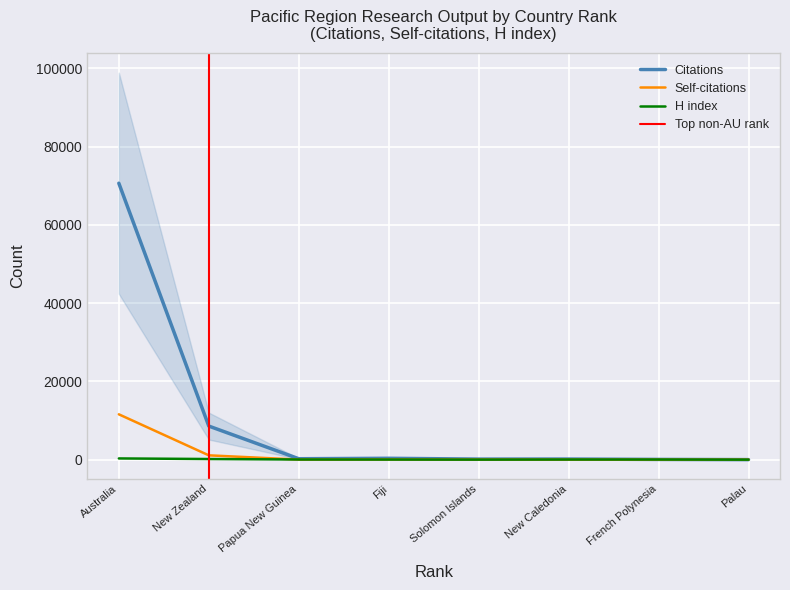

True or false: Citations has a value of 68 at French Polynesia.

True